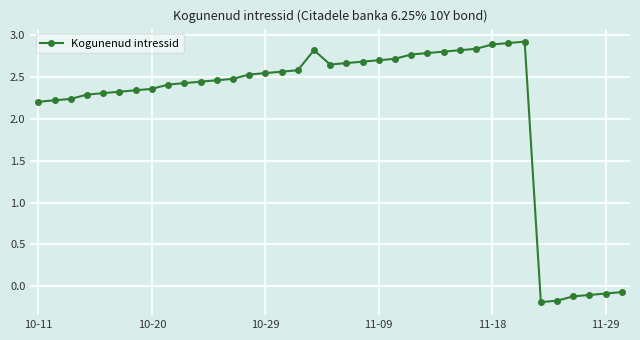

What is the value of the 37th point from the left?

-0.1